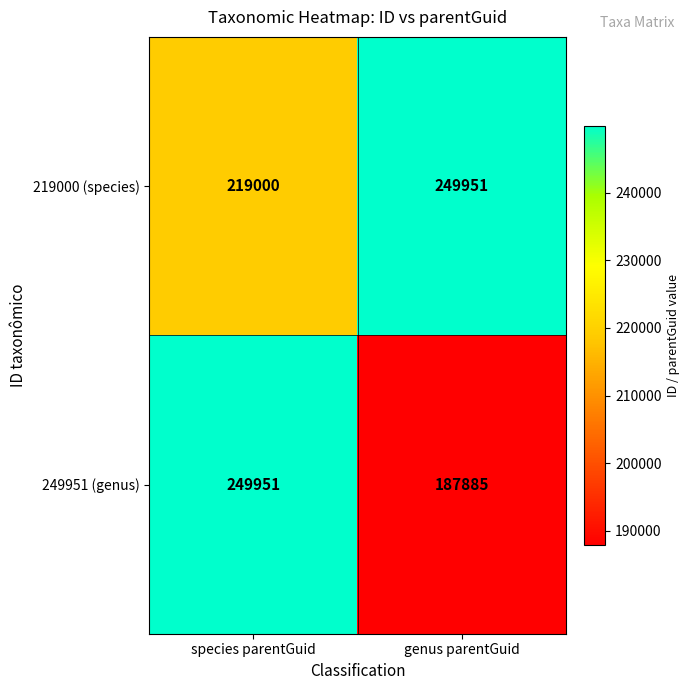

The 249951 (genus) series shows 249951 at species parentGuid. True or false?

True